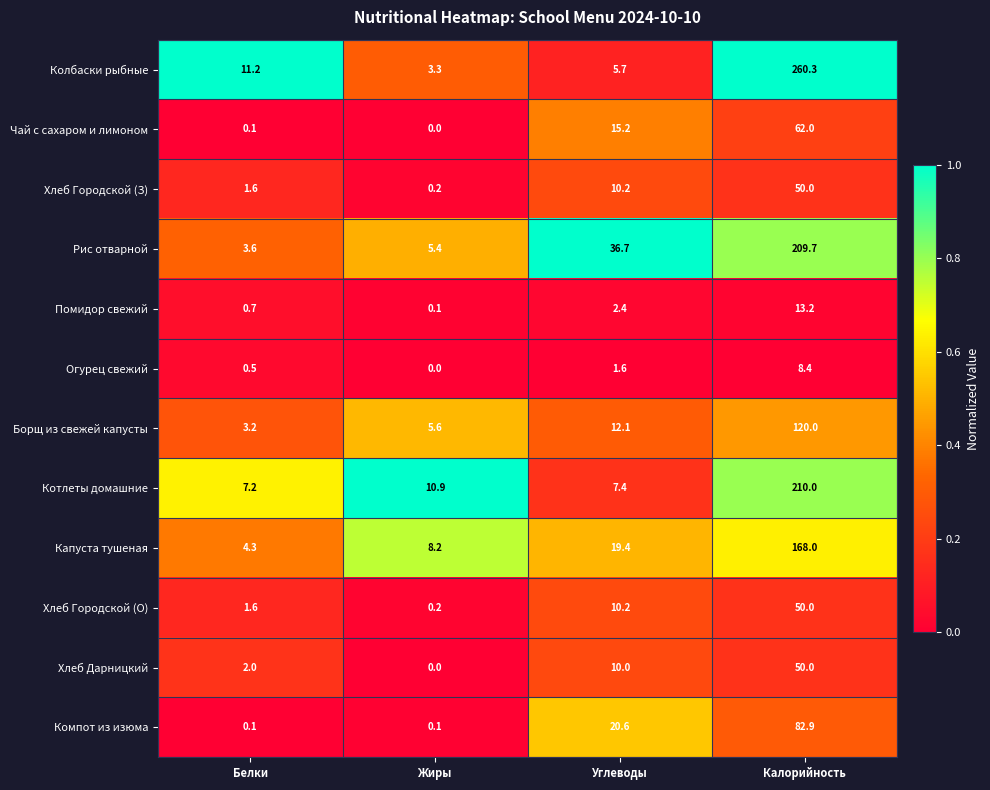

List the labels in order of Хлеб Городской (З) value, smallest first.

Жиры, Белки, Углеводы, Калорийность